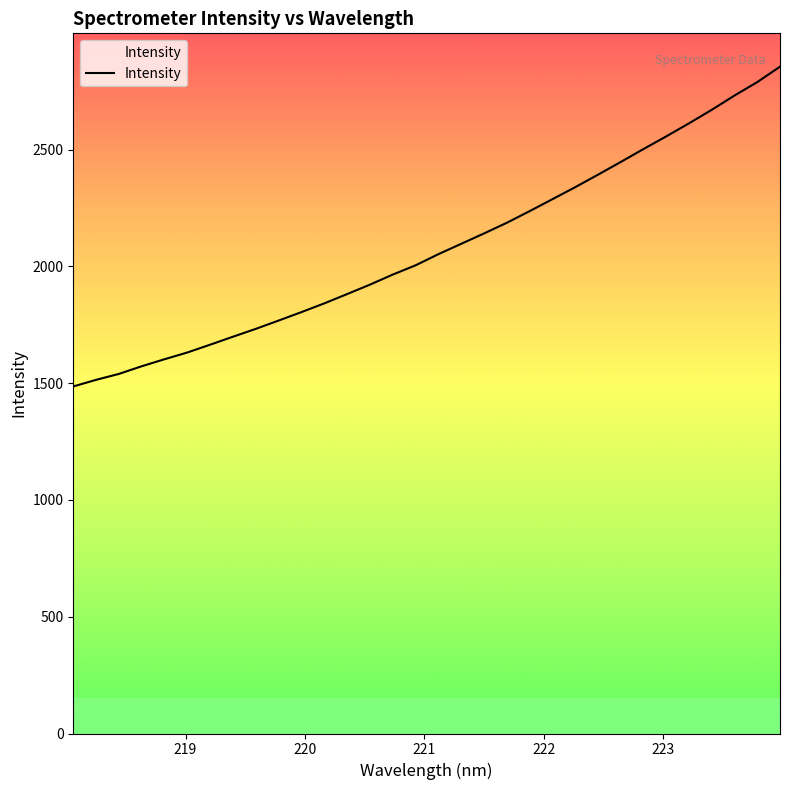

What is the minimum value shown in the chart?

1485.7